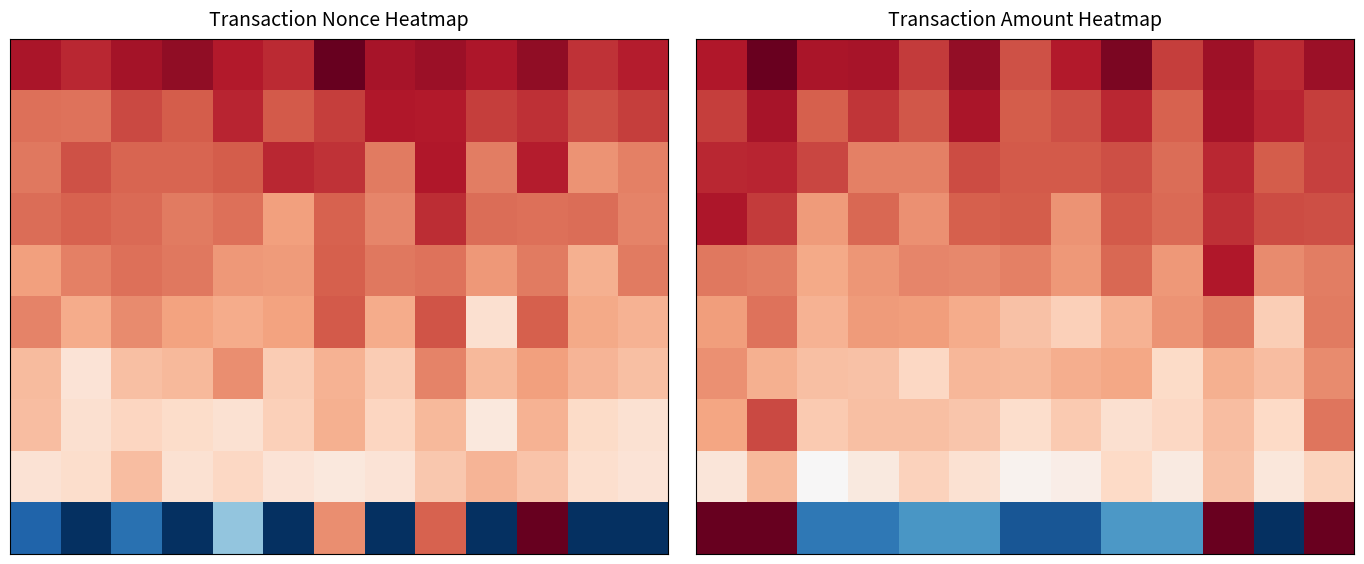

What is the spread (max minus min) of values at 8?

0.8